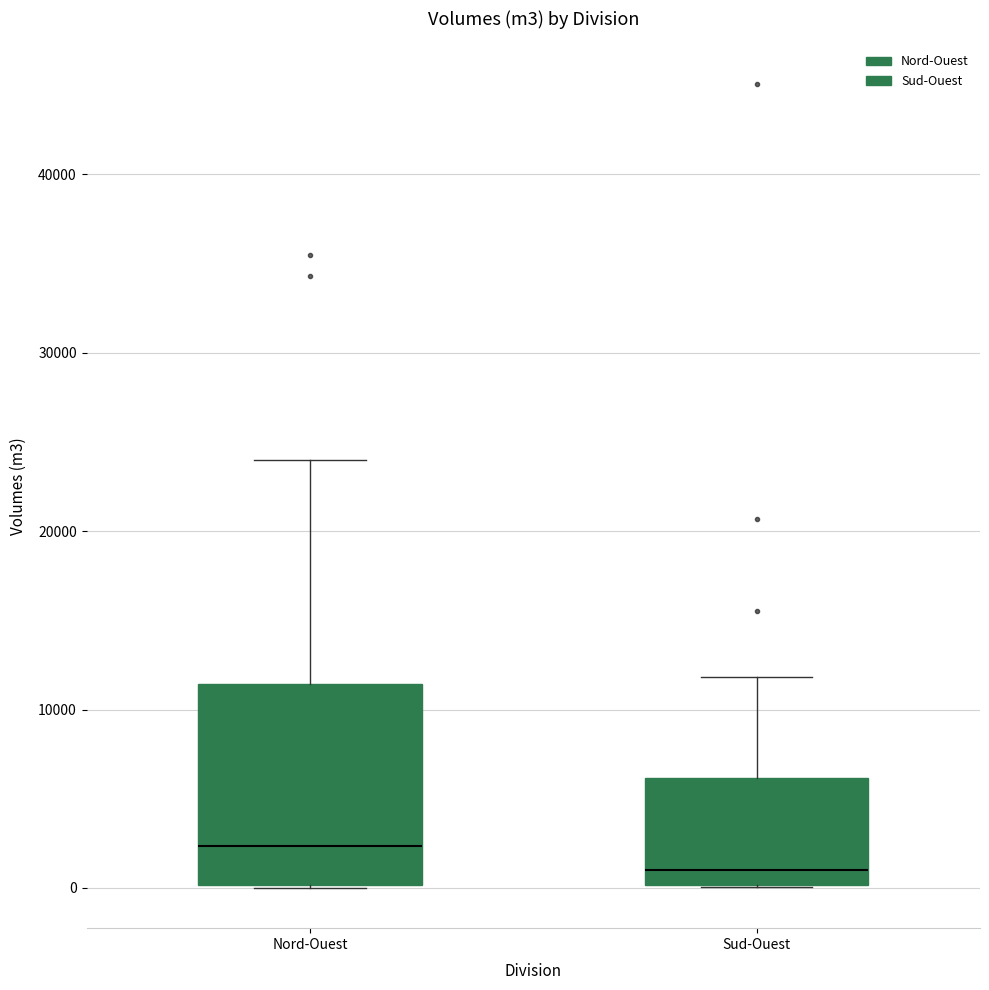

Which box is the tallest, from its lower edge to its upper edge?

Nord-Ouest